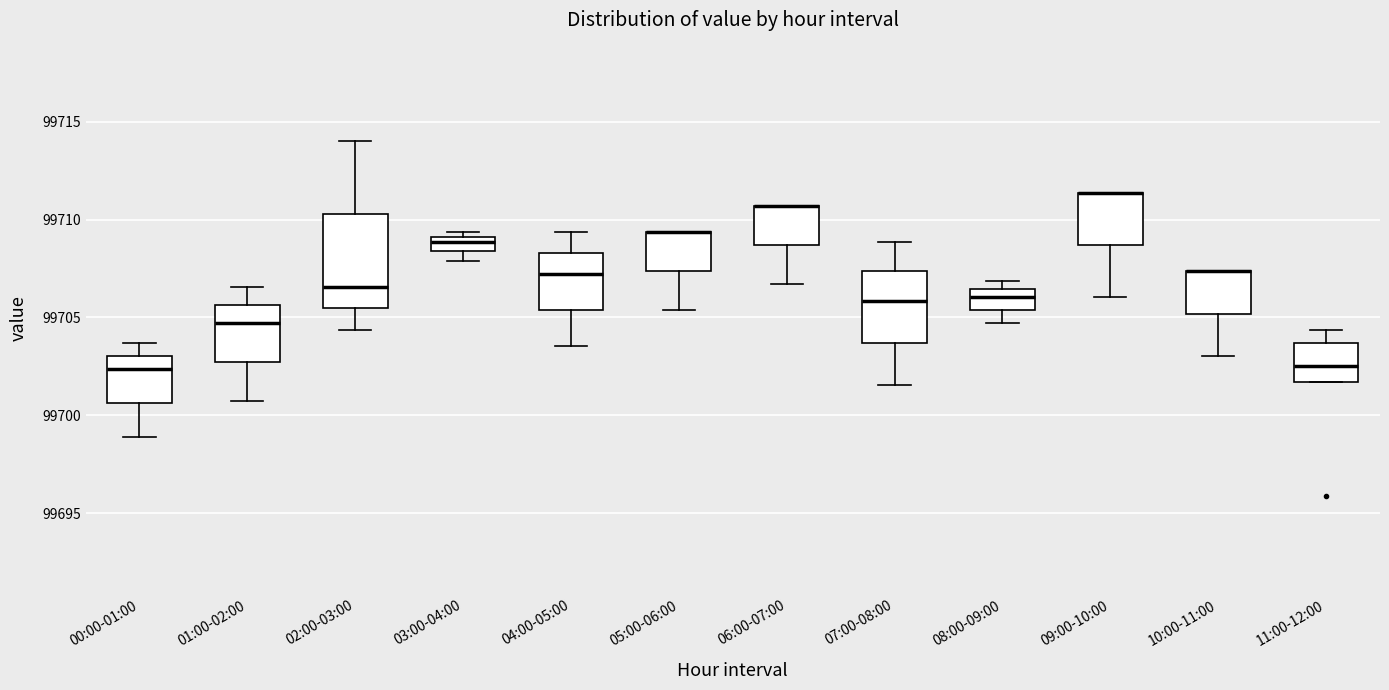

Where is the upper edge of the box for 02:00-03:00 on the y-axis? The values are not printed on the chart, so give them approximately, as read against the axis.

99710.5